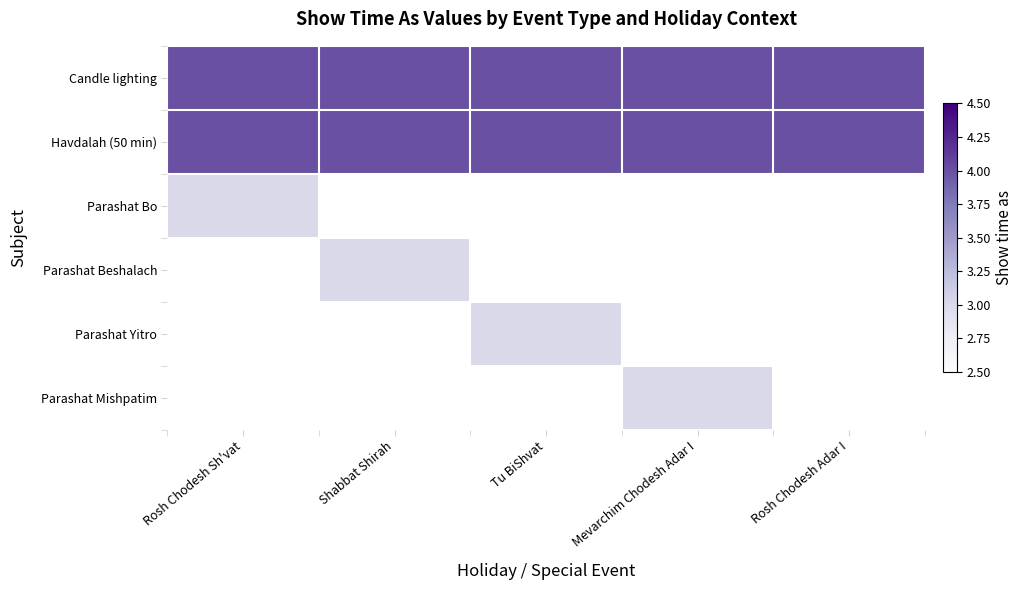

Which has a higher value, Rosh Chodesh Sh'vat or Shabbat Shirah?

Rosh Chodesh Sh'vat